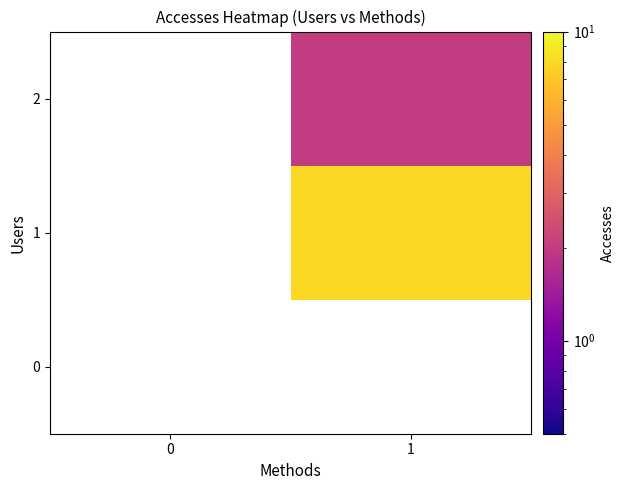

Reading left to right, transcribe all the data shown in this chart.

0: 0=0	1=0
1: 0=0	1=8
2: 0=0	1=2